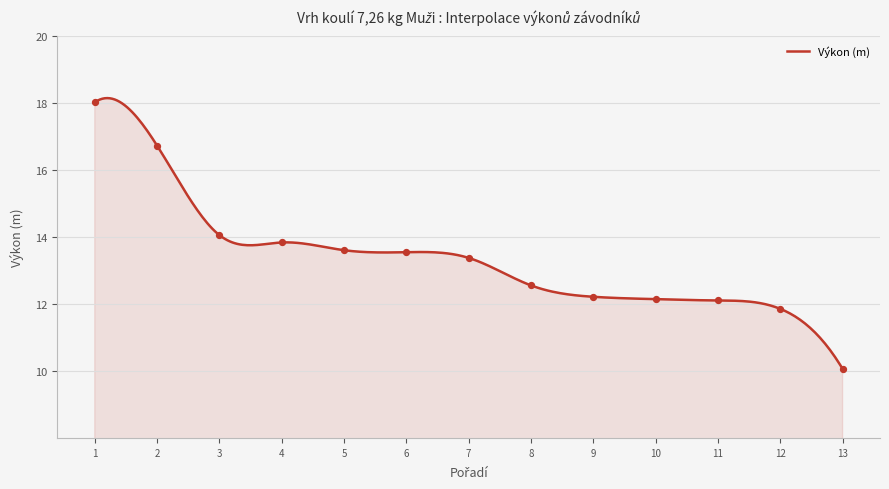

What is the maximum value for Výkon (m)?

18.1